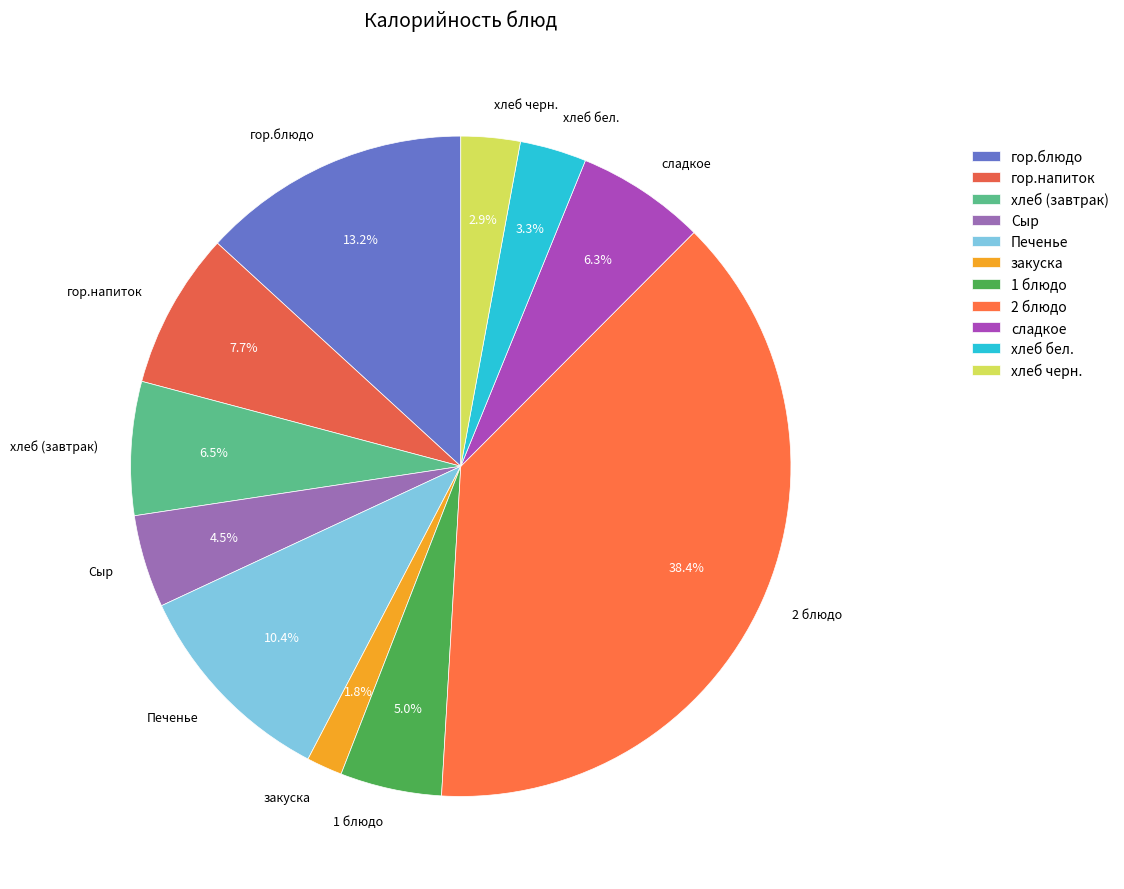

Approximately how many times larger is the value at Печенье compared to Сыр?

2.3